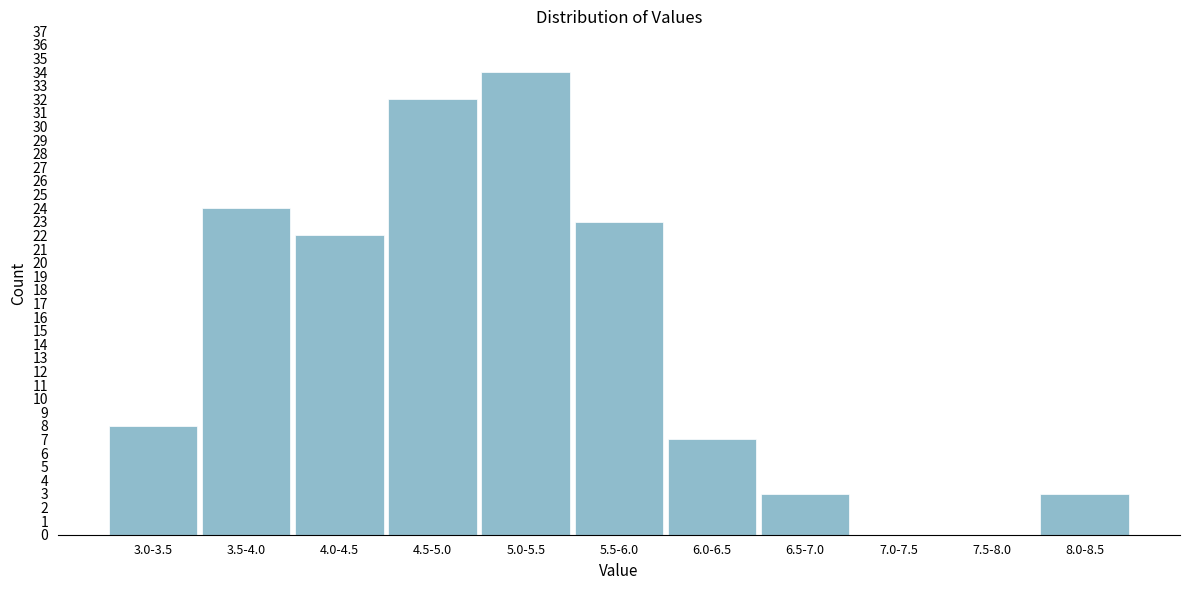

Reading left to right, list all the values displayed in this chart.

3.0-3.5=8	3.5-4.0=24	4.0-4.5=22	4.5-5.0=32	5.0-5.5=34	5.5-6.0=23	6.0-6.5=7	6.5-7.0=3	7.0-7.5=0	7.5-8.0=0	8.0-8.5=3